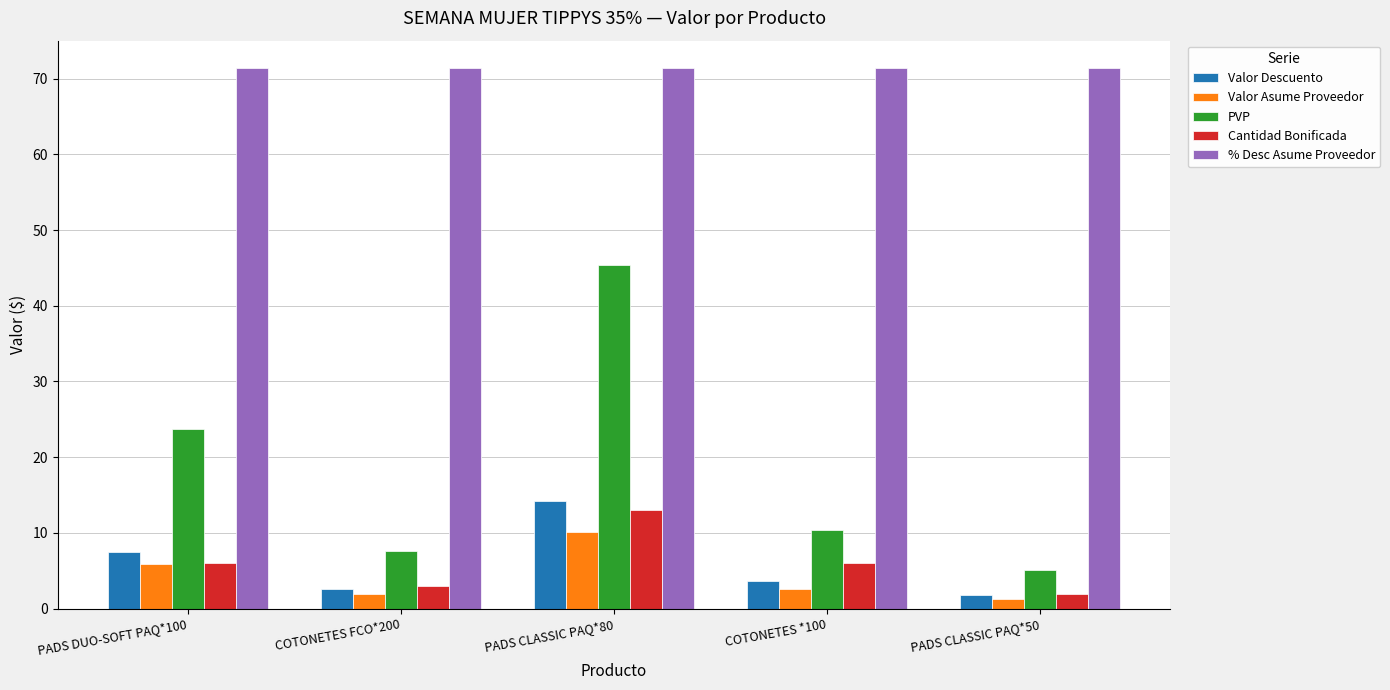

Reading left to right, list all the values displayed in this chart.

Valor Descuento: 7.4	2.6	14.2	3.7	1.8
Valor Asume Proveedor: 5.9	1.9	10.2	2.6	1.3
PVP: 23.8	7.6	45.4	10.4	5.2
Cantidad Bonificada: 6.0	3.0	13.0	6.0	2.0
% Desc Asume Proveedor: 71.4	71.4	71.4	71.4	71.4